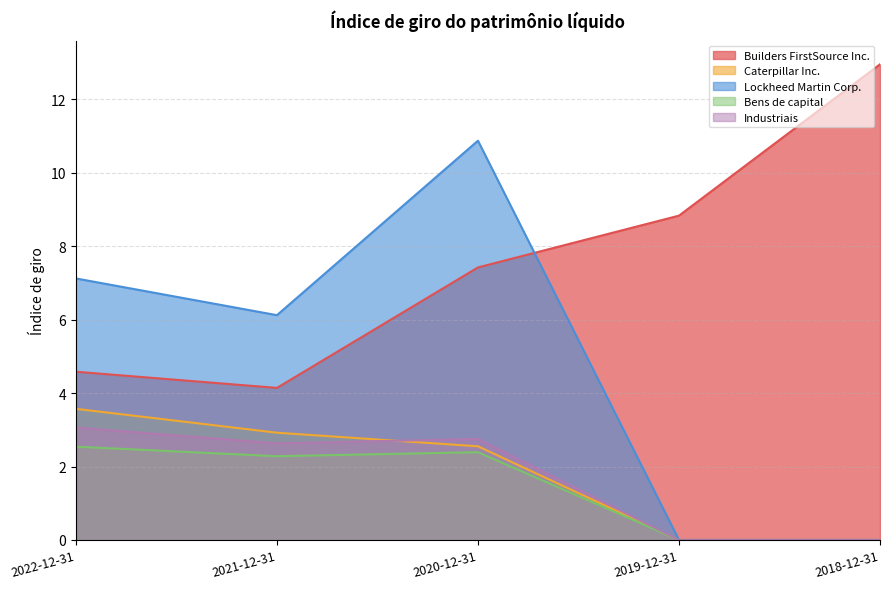

Which category has the highest value in the Lockheed Martin Corp. series?

2020-12-31